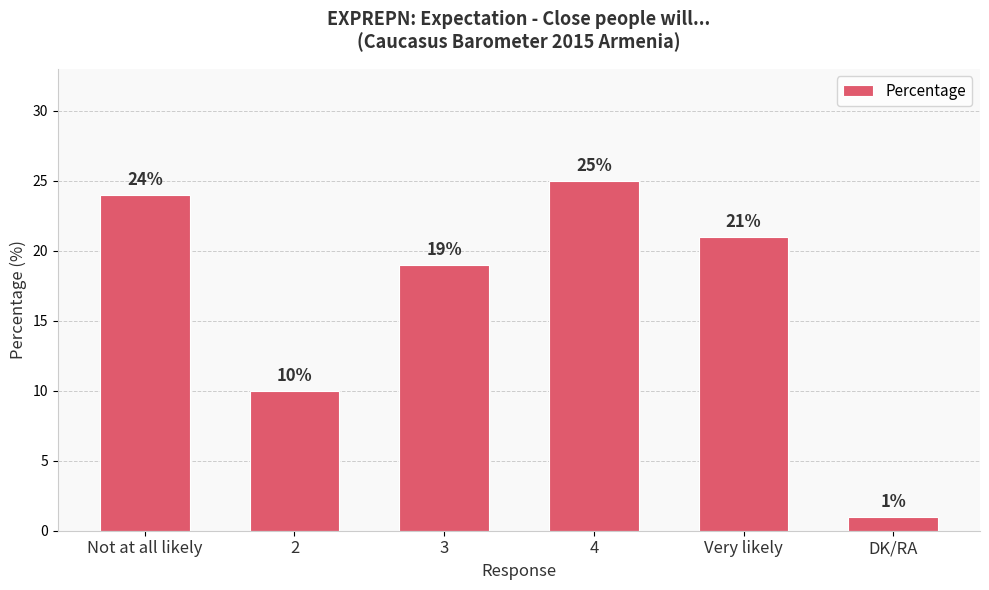

What is the difference between the maximum and minimum values?

24